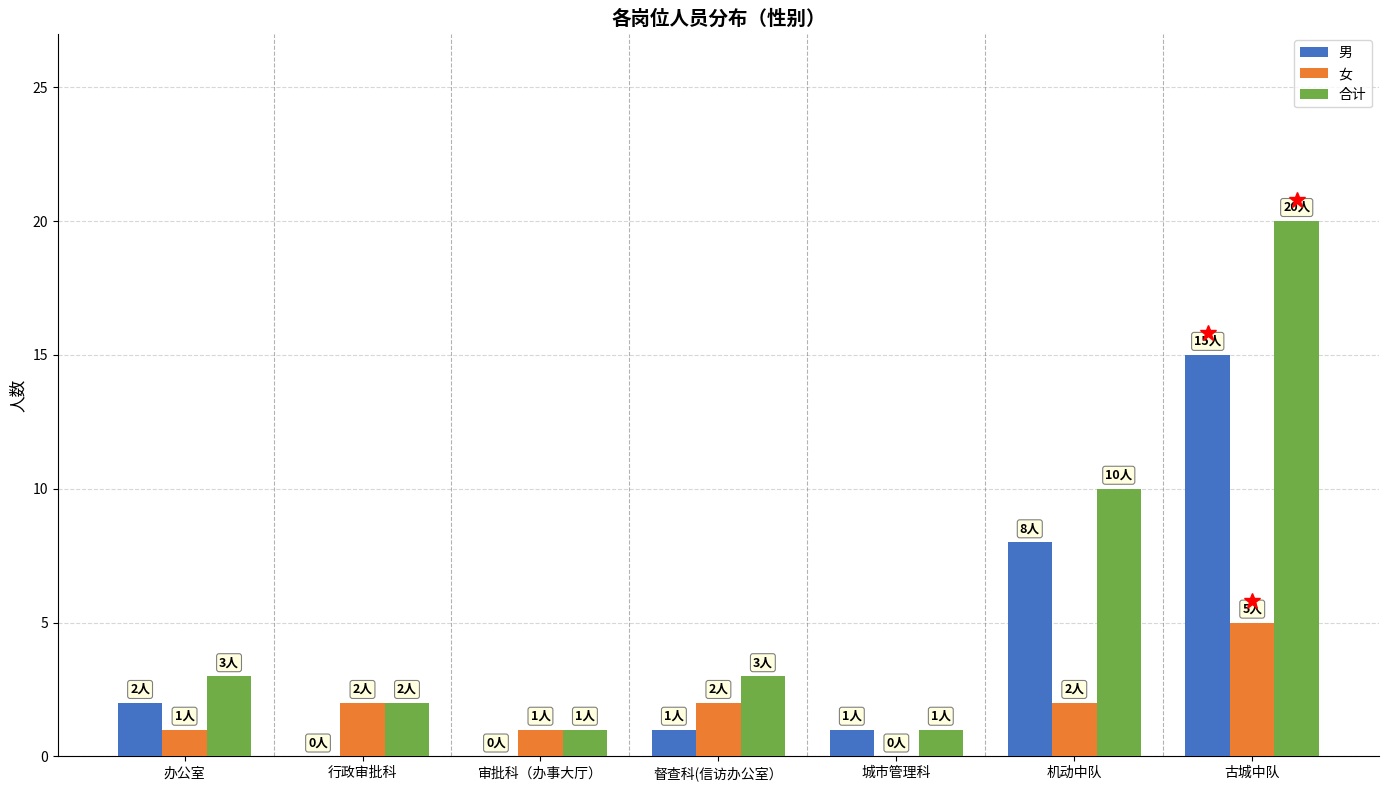

At which category is the sum across all series the highest?

古城中队